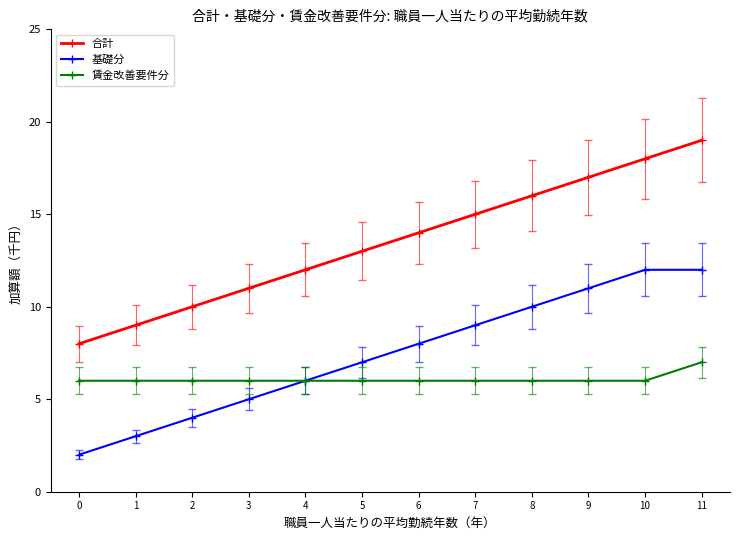

Rank the series at 1 from highest to lowest value.

合計, 賃金改善要件分, 基礎分